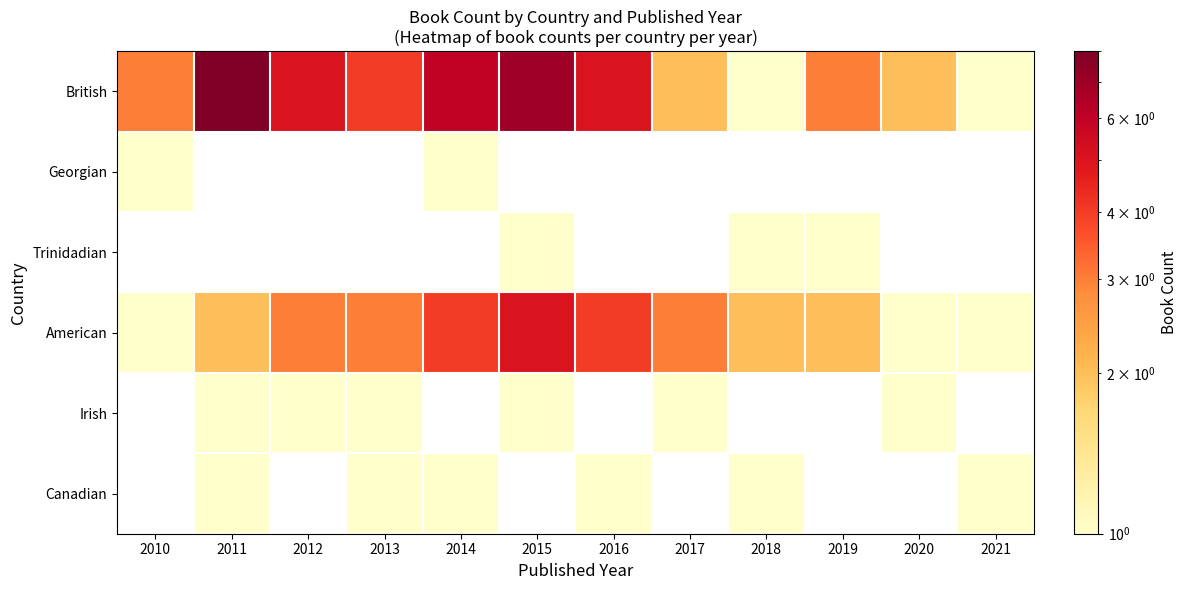

Is the value of Trinidadian at 2018 greater than the value of British at 2015?

No